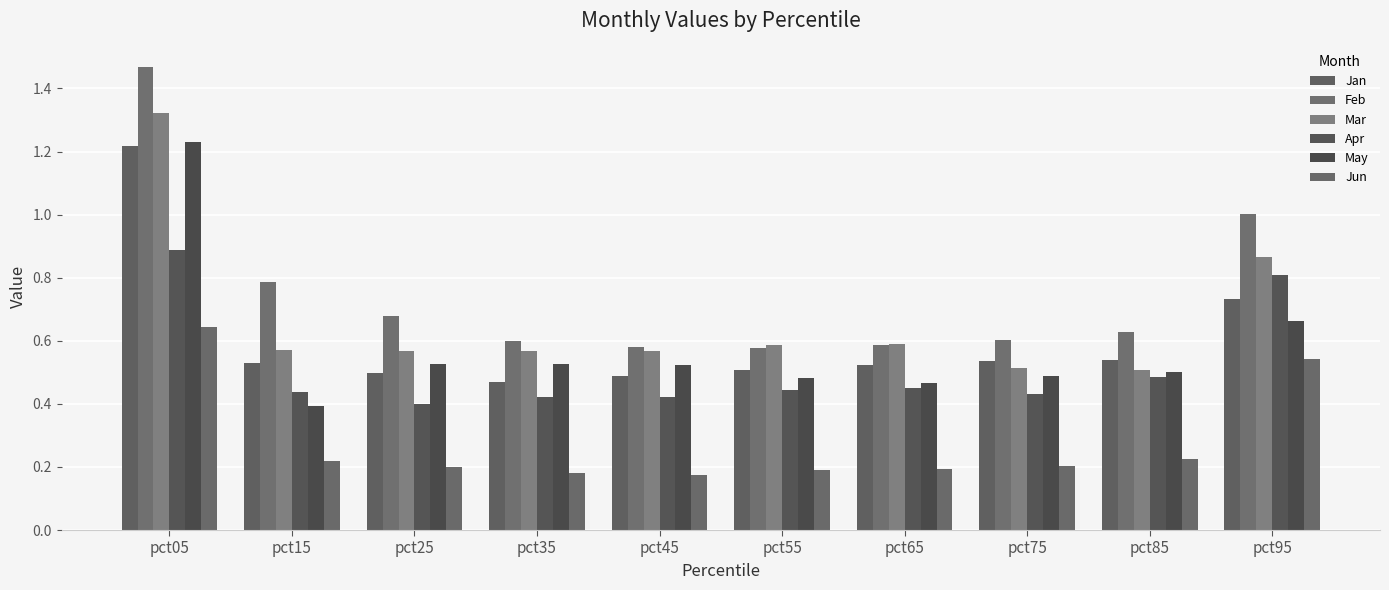

Are the bars horizontal?

No